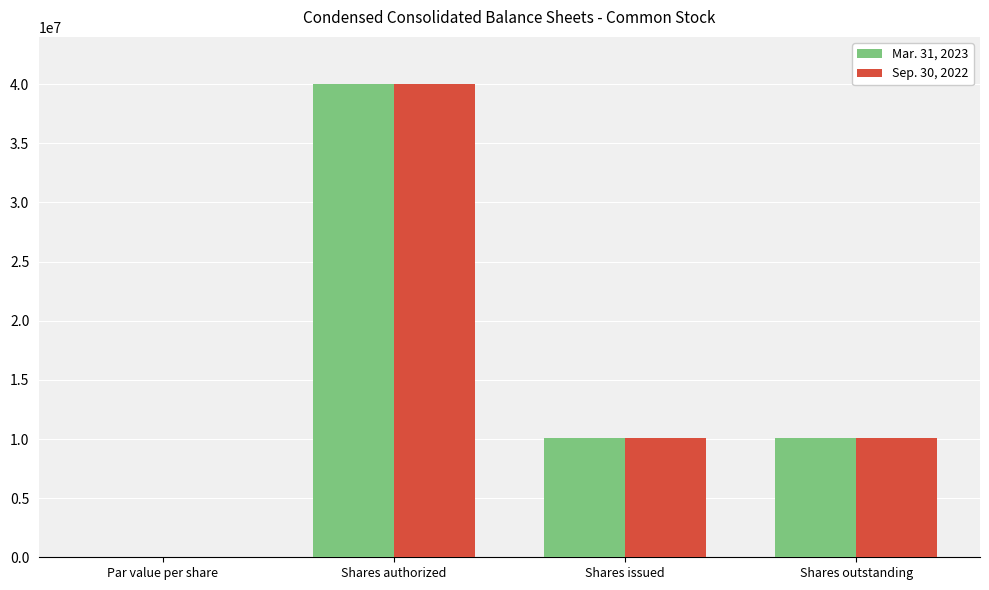

What is the average value of the Mar. 31, 2023 series?

15030592.5